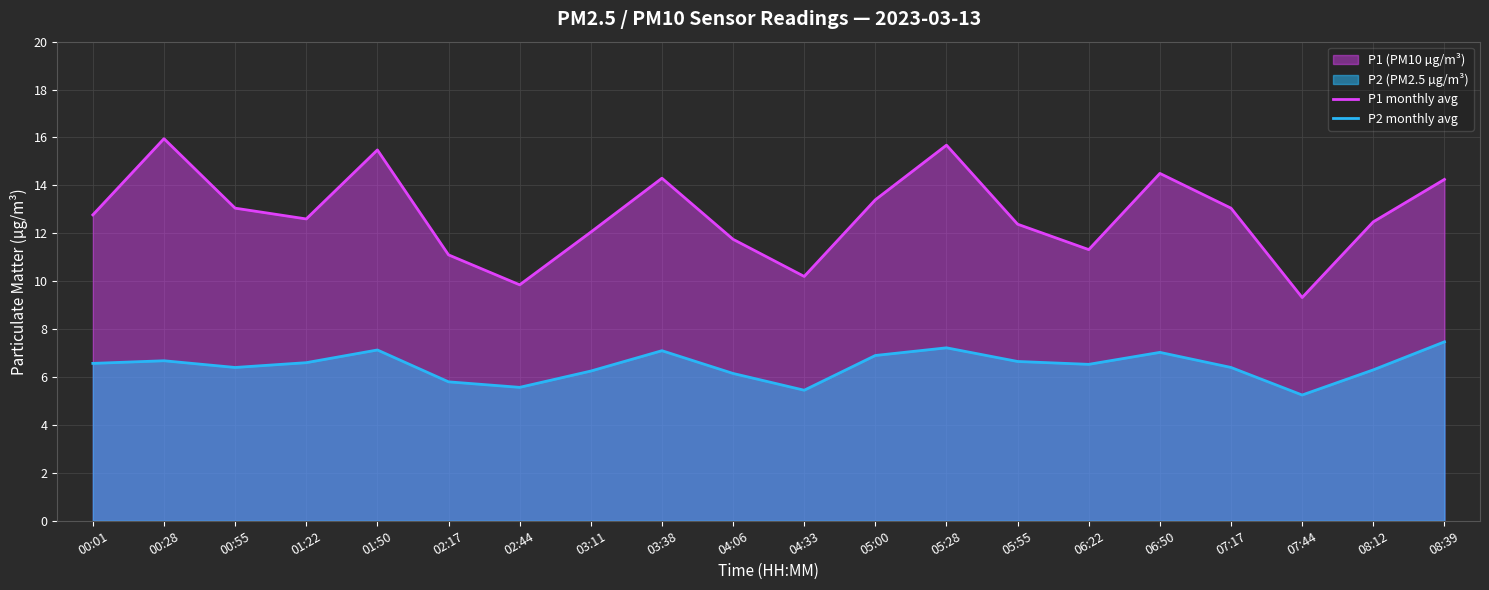

What is the spread (max minus min) of values at 05:00?

6.5